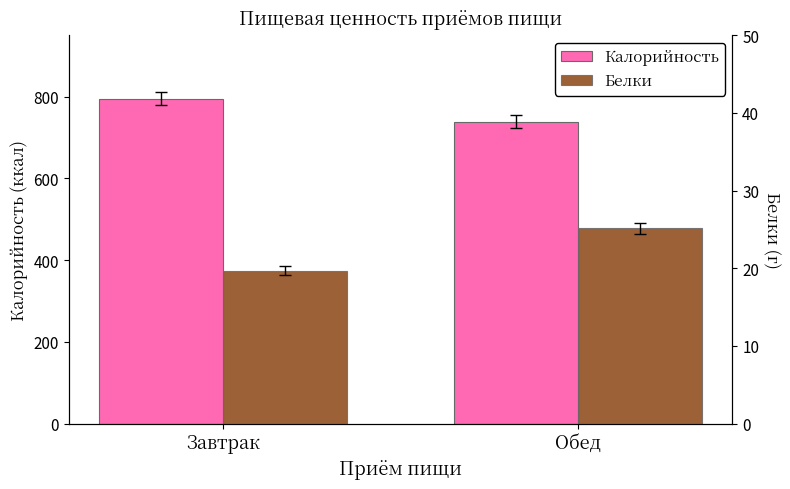

What is the spread (max minus min) of values at Обед?

713.7